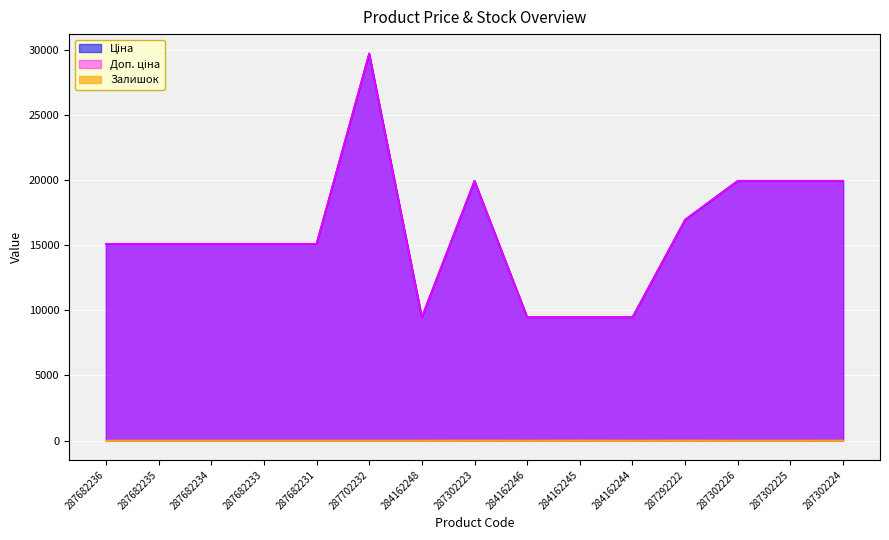

Which series has the largest total across all categories?

Ціна